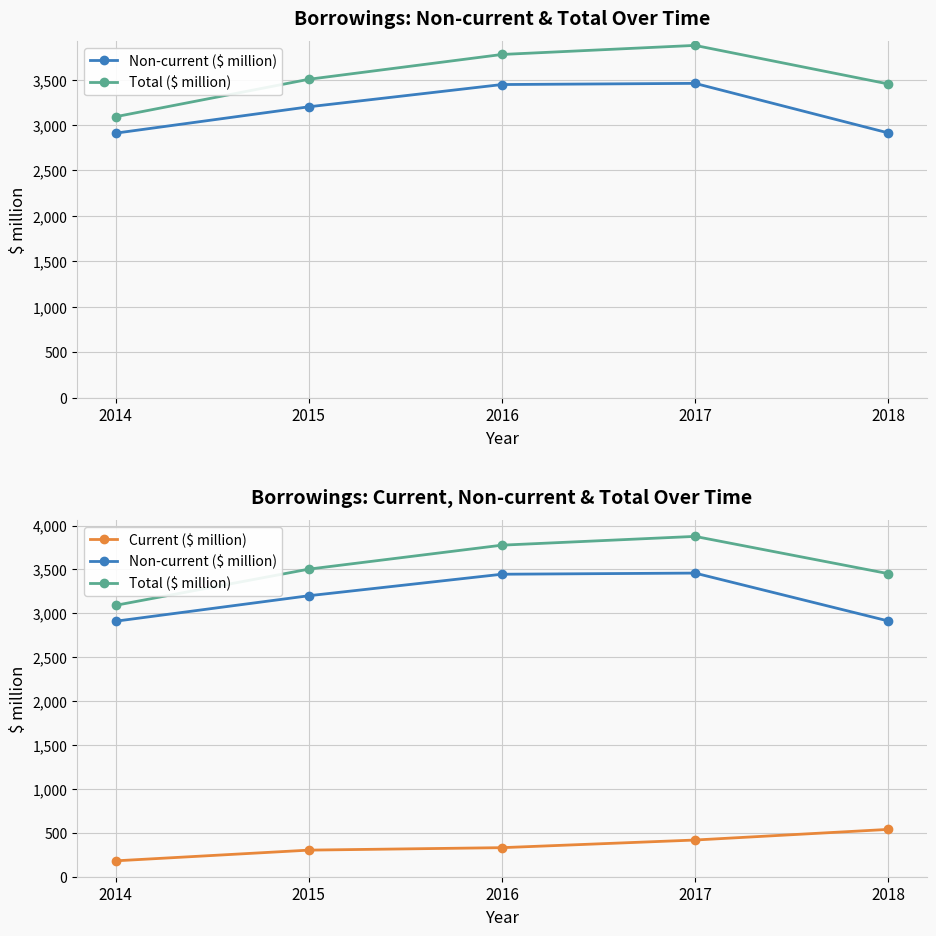

What value does the Current ($ million) series have at 2014, to the nearest 50?

200